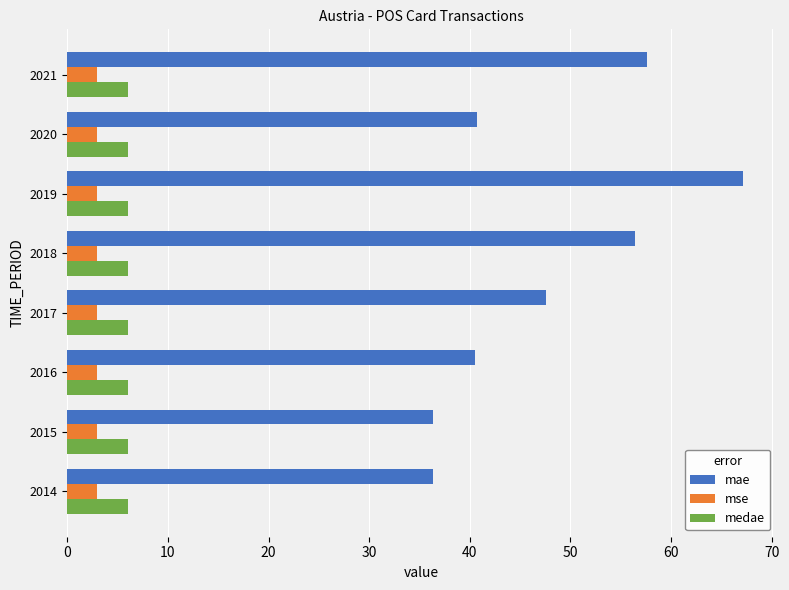

What is the spread (max minus min) of values at 2016?

37.5